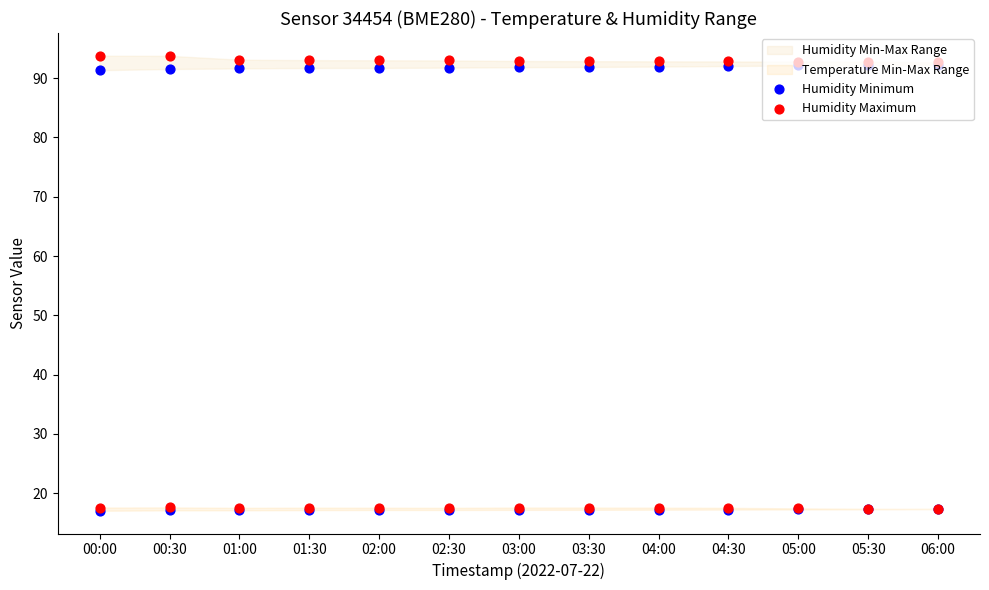

Which series reaches the minimum Y coordinate?

Humidity Minimum